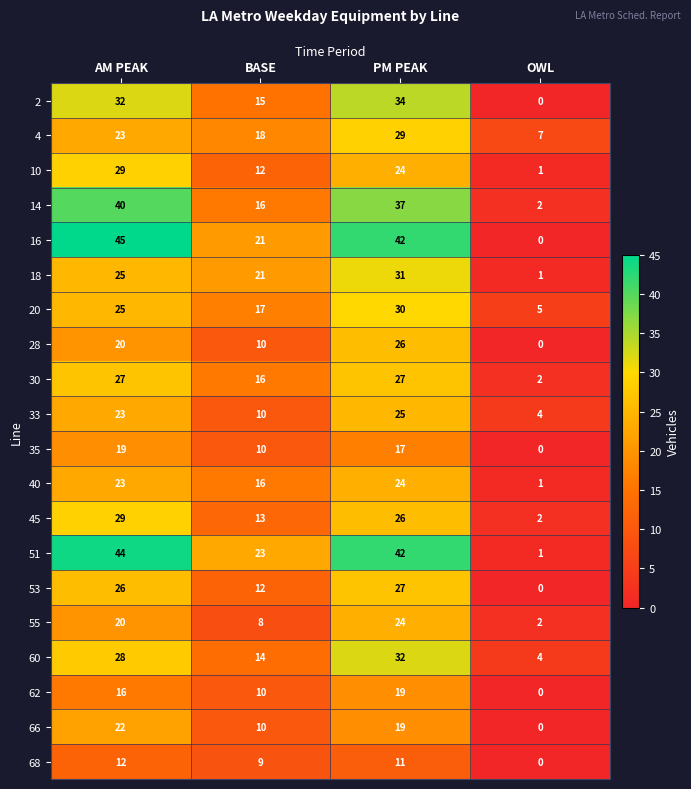

List the labels in order of 2 value, smallest first.

OWL, BASE, AM PEAK, PM PEAK